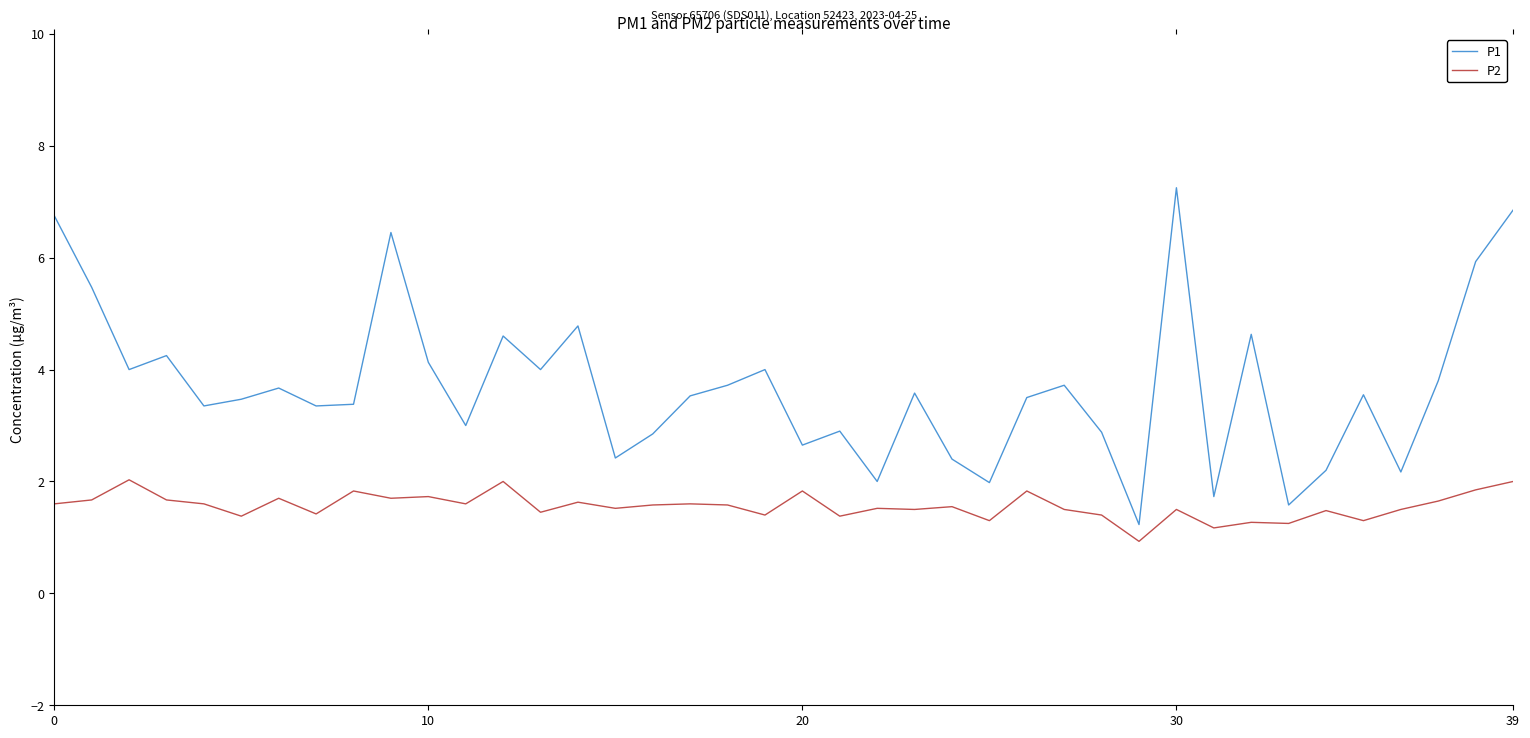

What is the difference between the maximum and minimum values in the P2 series?

1.1